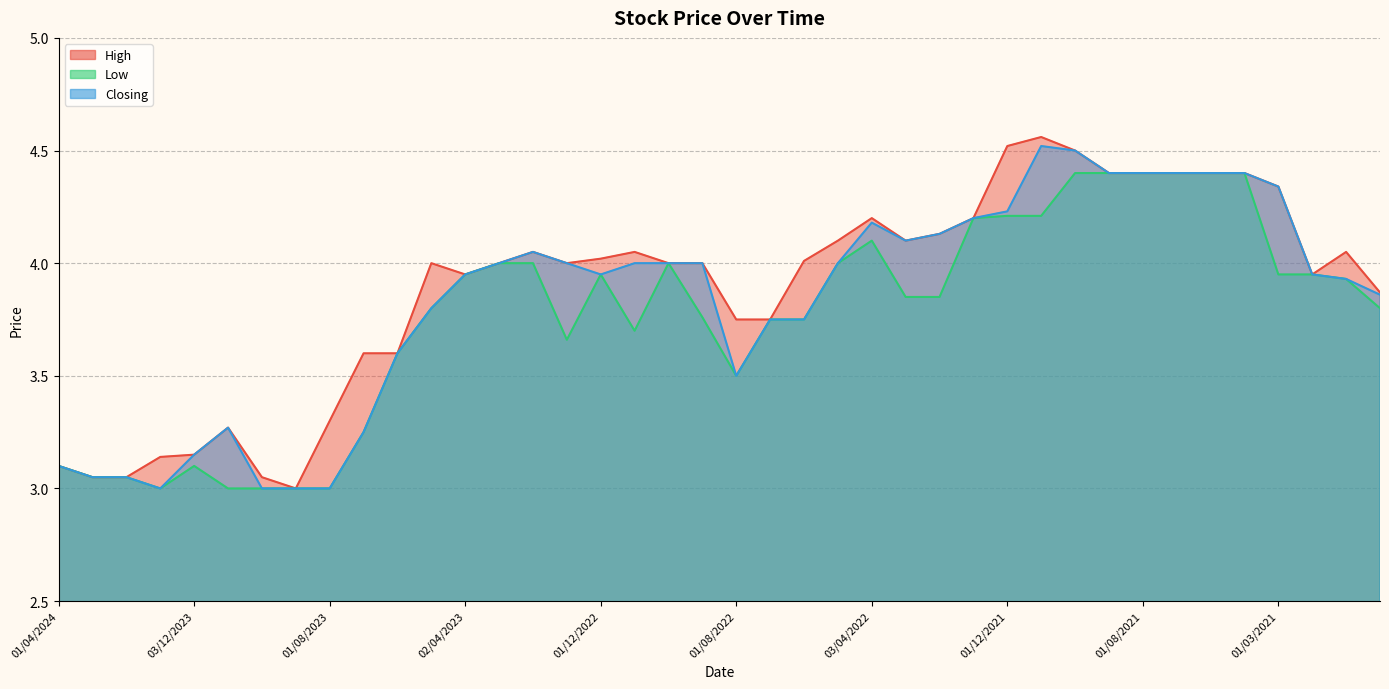

True or false: High has a value of 4.0 at 01/11/2022.

True